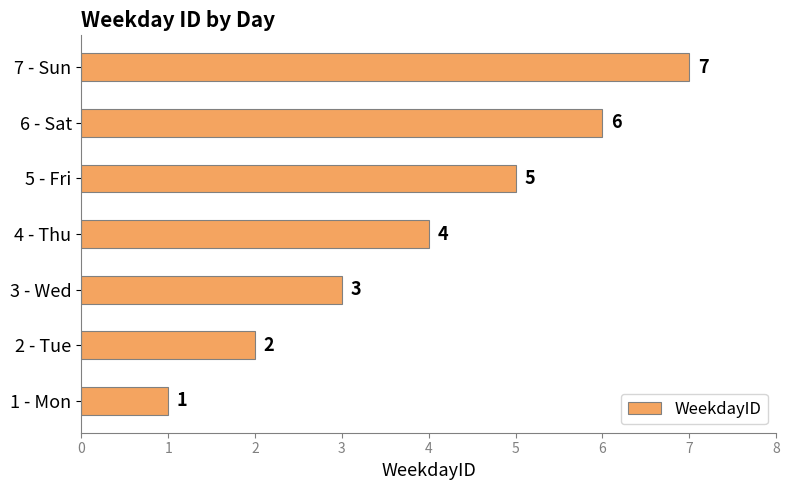

List the labels in order of value, smallest first.

1 - Mon, 2 - Tue, 3 - Wed, 4 - Thu, 5 - Fri, 6 - Sat, 7 - Sun